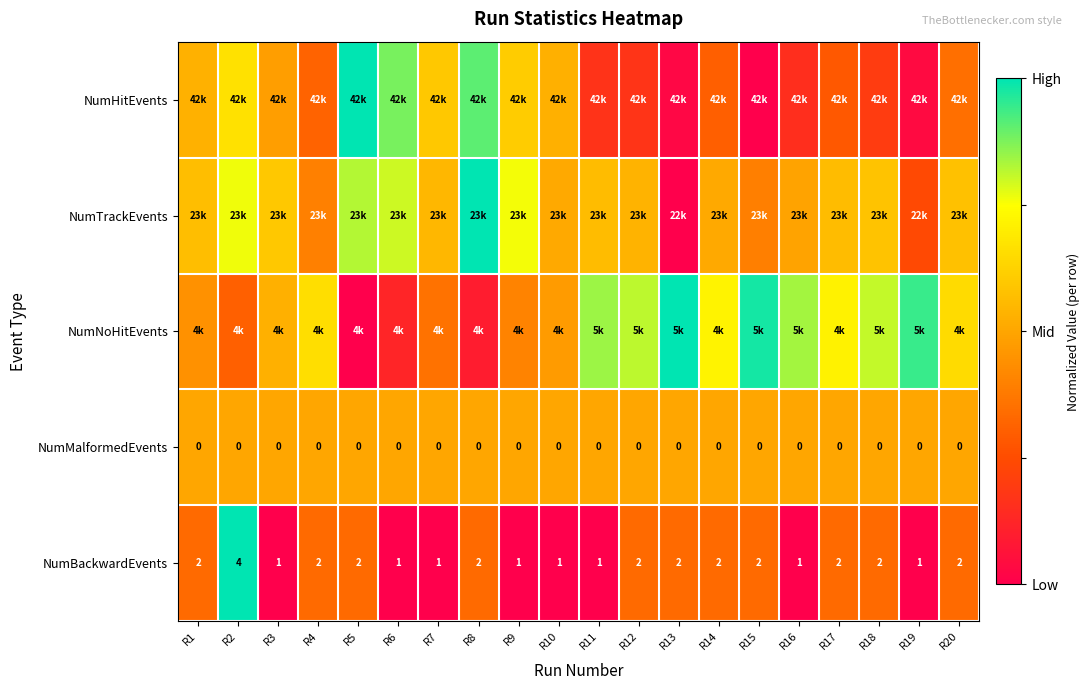

Which category has the highest value across all series?

R5